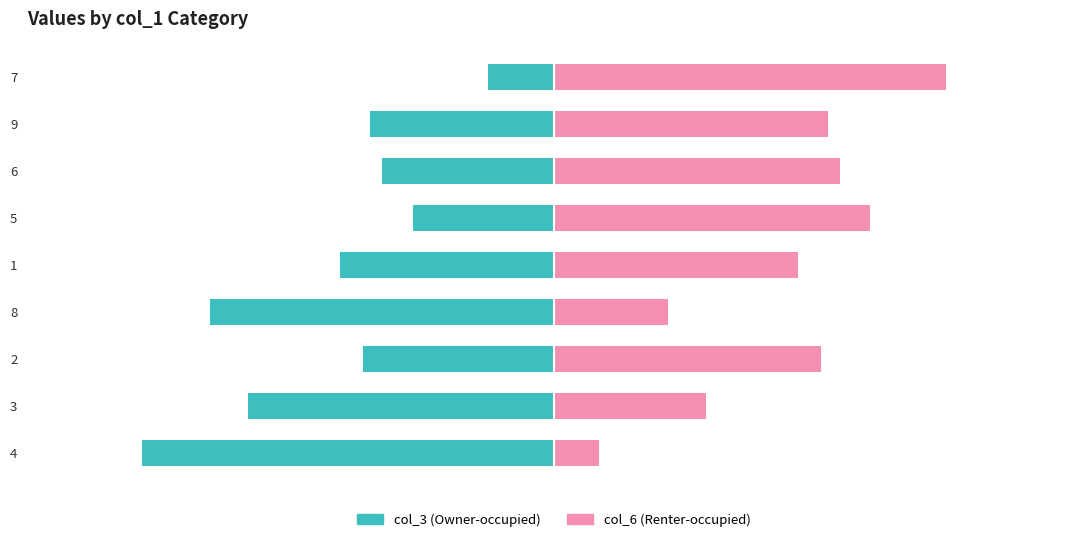

How many data points in col_3 (Owner-occupied) are above -41?

4